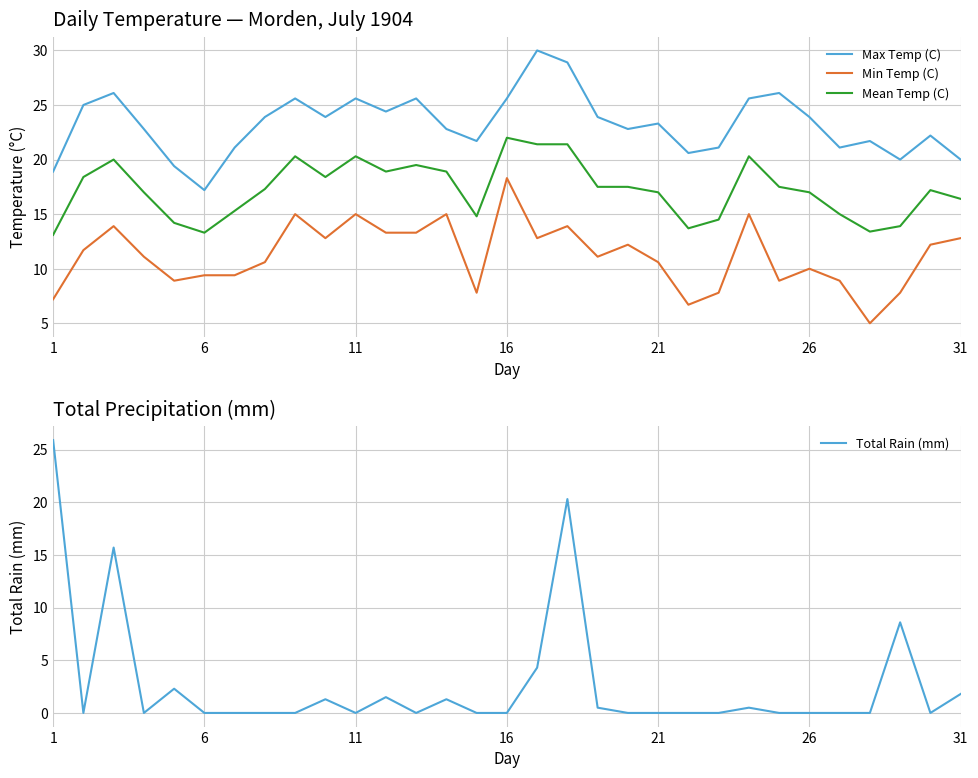

True or false: Max Temp (C) and Min Temp (C) cross at least once.

False